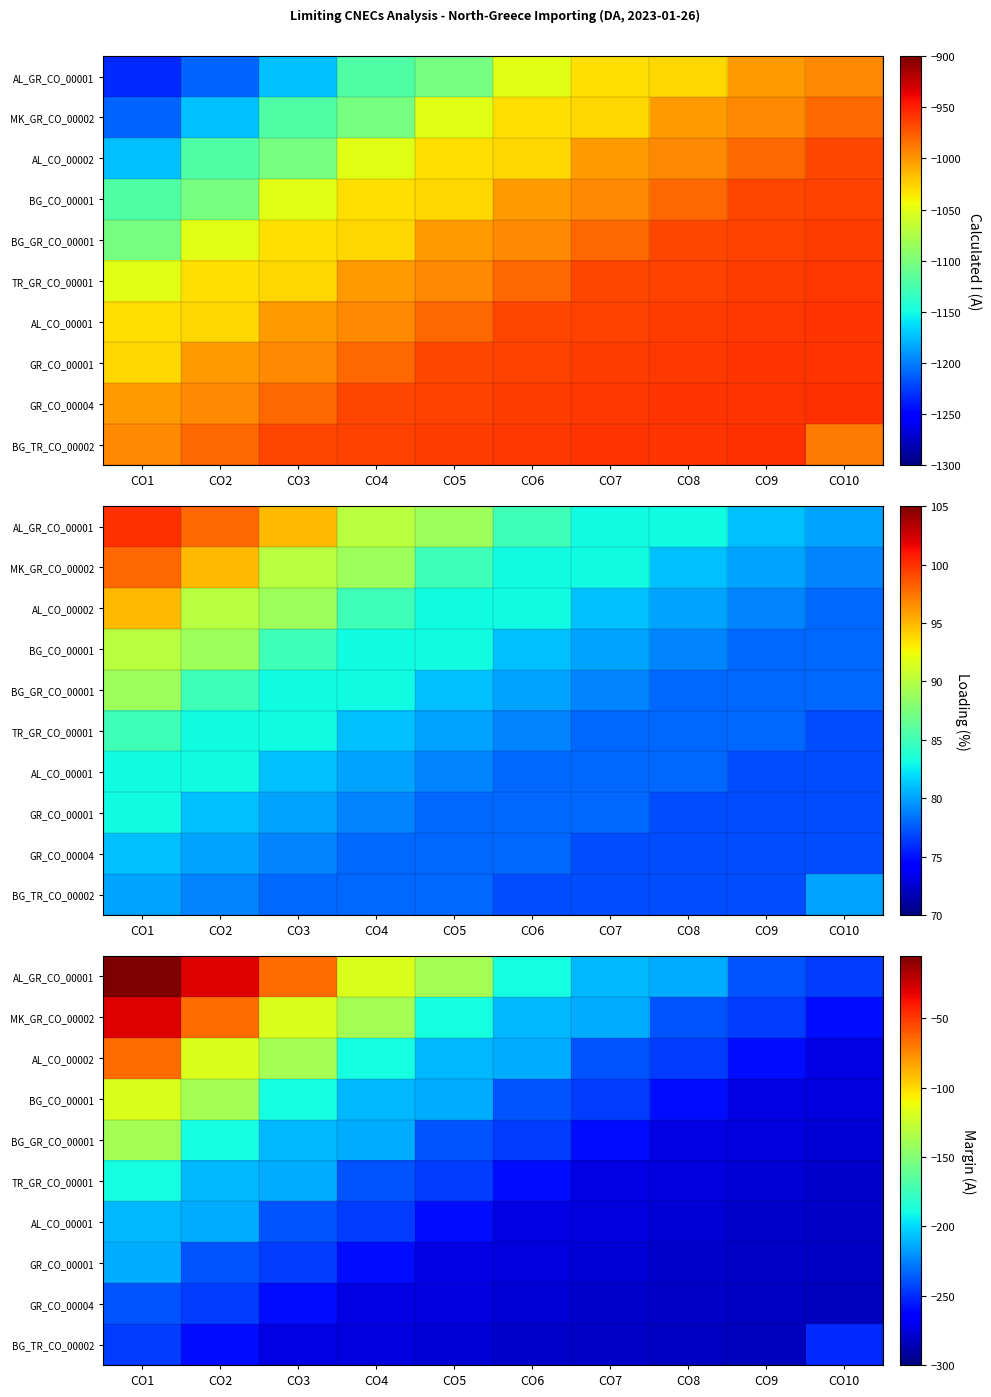

At which category is the sum across all series the highest?

CO1